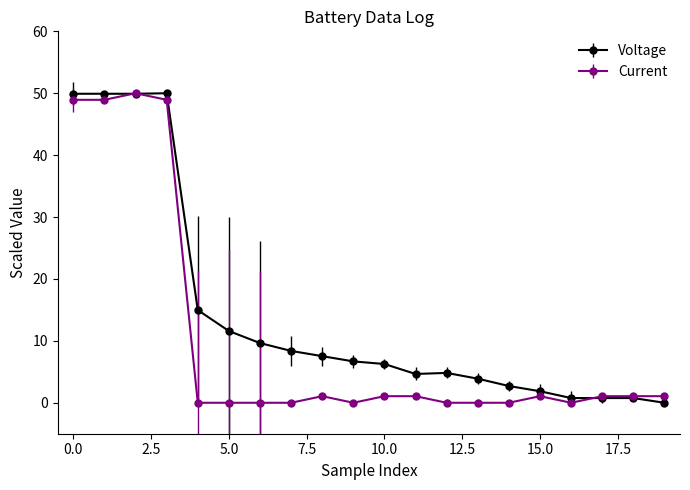

Rank the series by their average value, from highest to lowest.

Voltage, Current